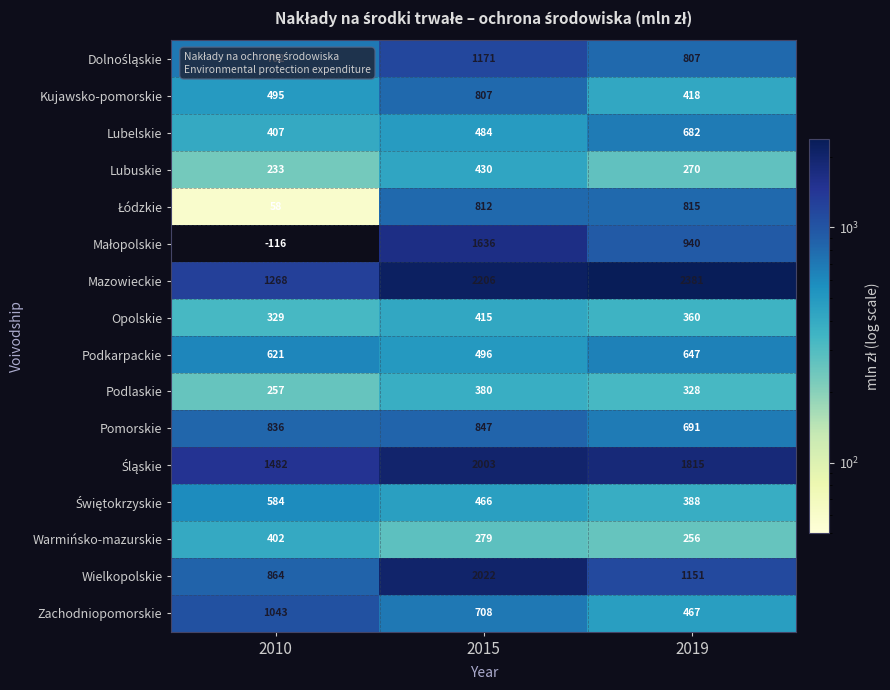

Between 2010 and 2019, which series saw the biggest shift?

Mazowieckie